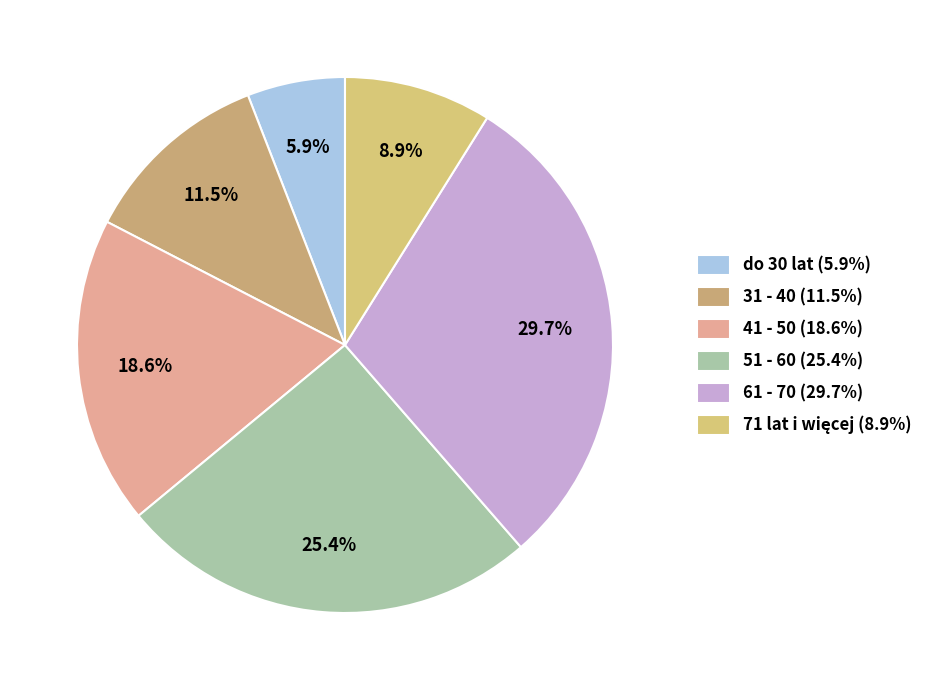

What percentage do 71 lat i więcej and 51 - 60 together represent?

34.3%